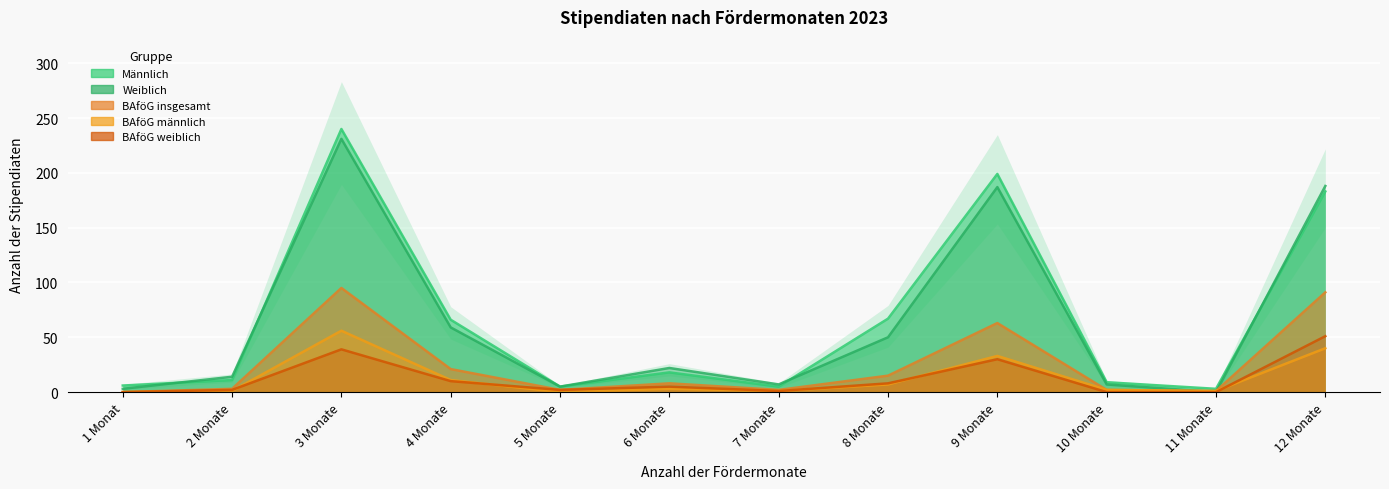

True or false: Weiblich and BAföG weiblich cross at least once.

False